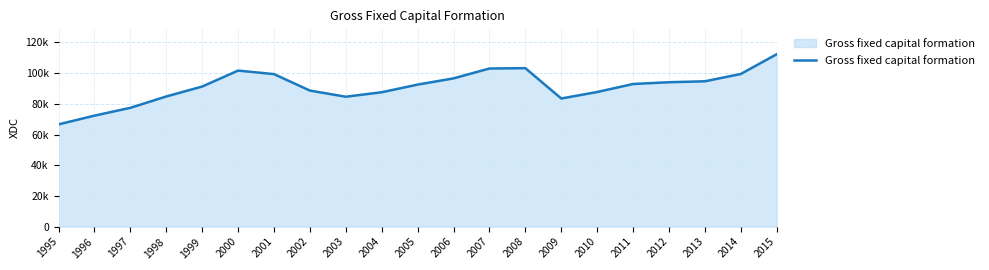

Is this an area chart (filled region under the line)?

Yes